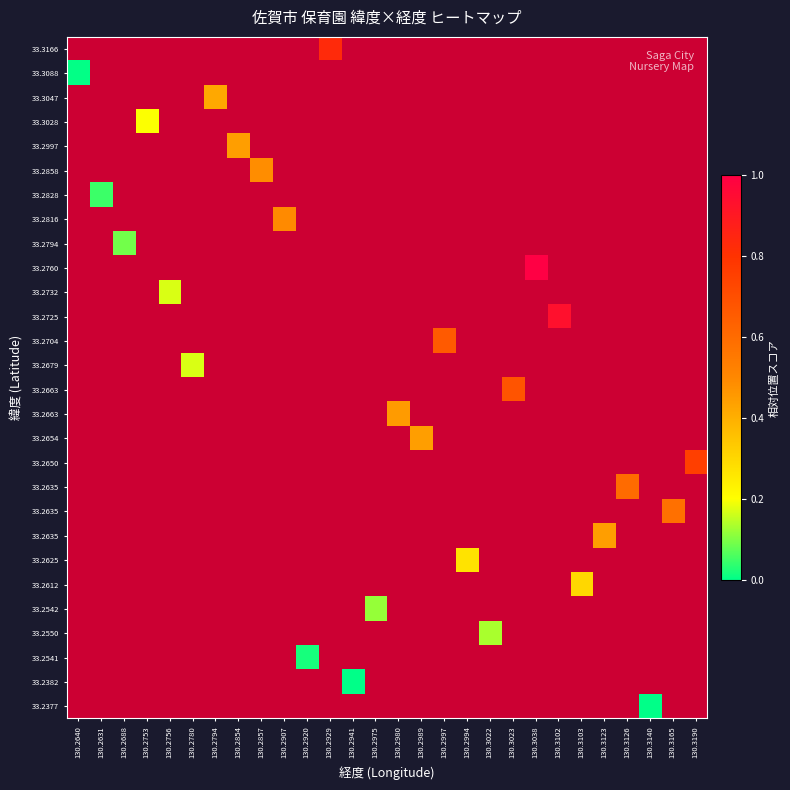

Which label corresponds to the largest value in the chart?

130.3038